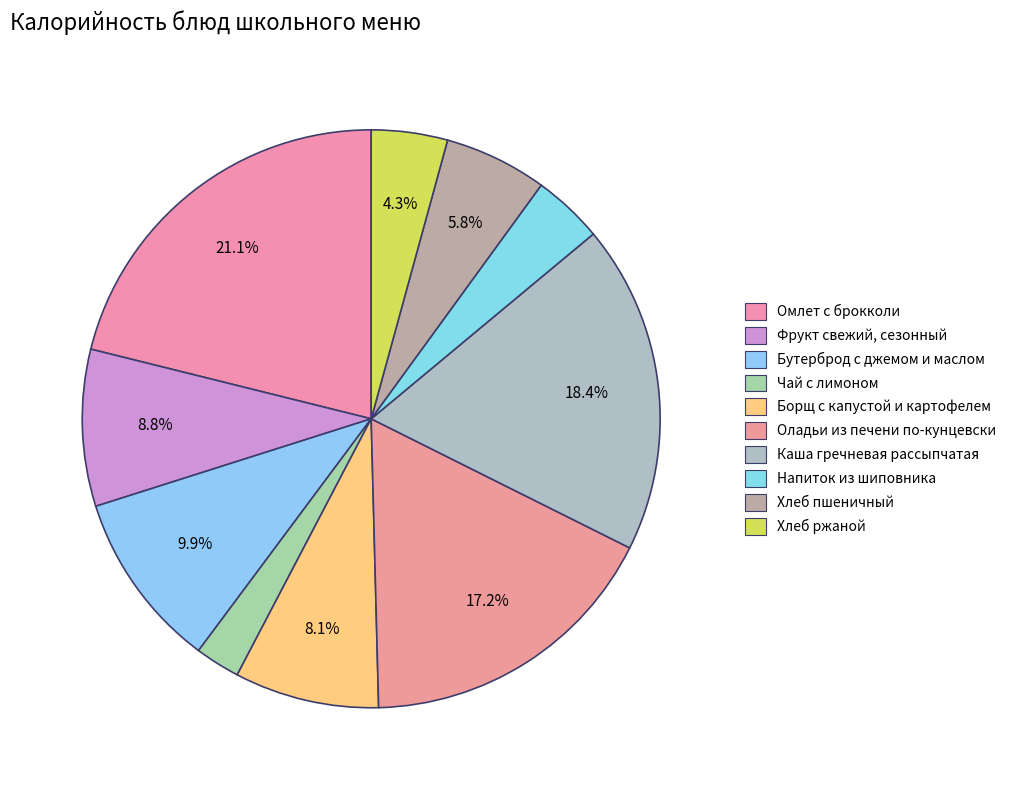

Approximately how many times larger is the value at Чай с лимоном compared to Хлеб пшеничный?

0.4